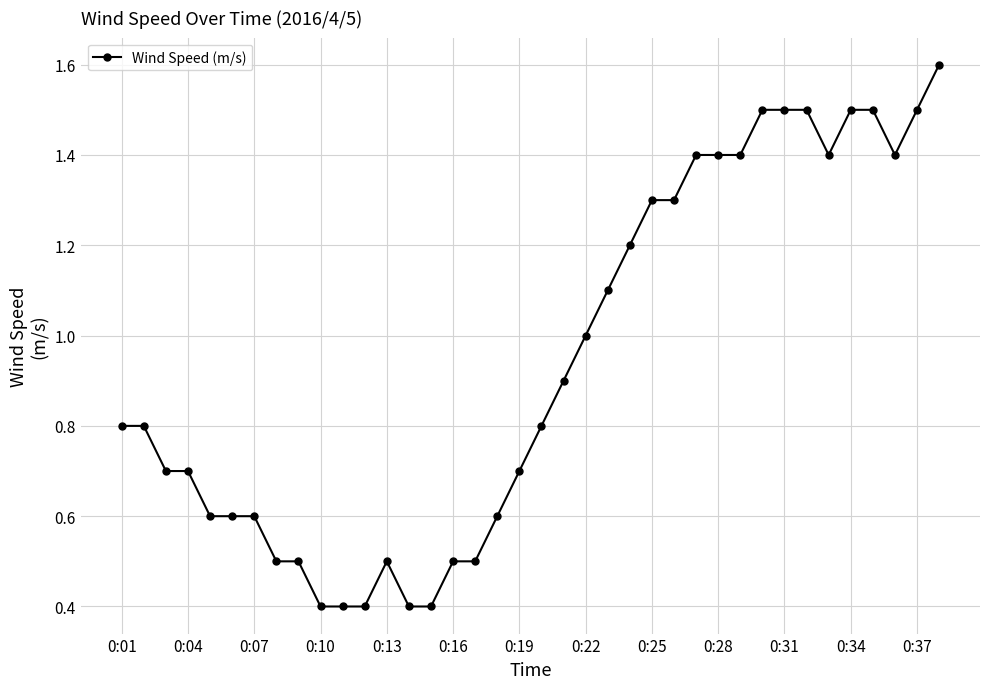

What is the value of the 37th point from the left?

1.5